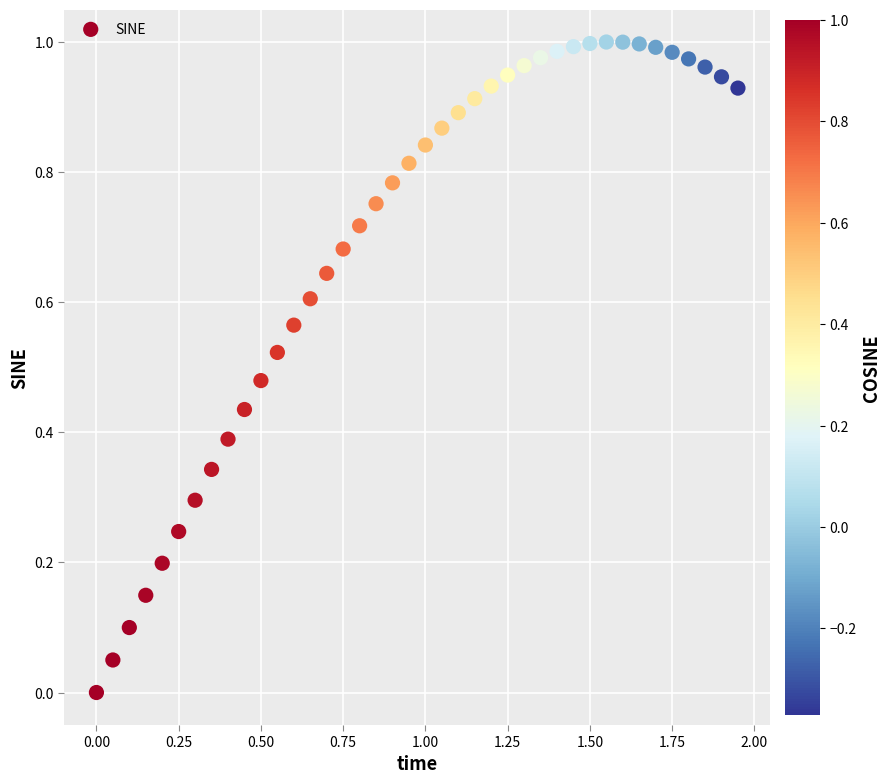

What is the range of X values (max minus min)?

1.9